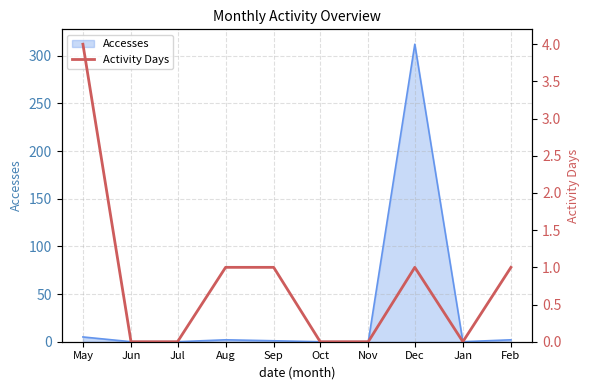

Reading right to left, what are all the values shown in this chart?

1	0	1	0	0	1	1	0	0	4